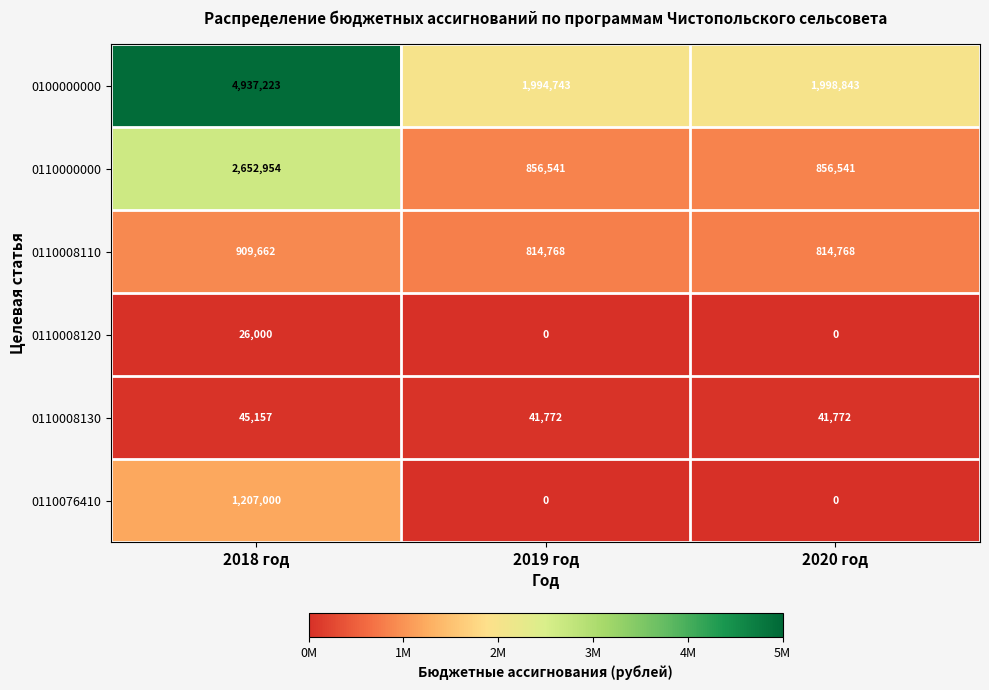

What is the sum of the 0100000000 values at 2020 год and 2019 год?

3993586